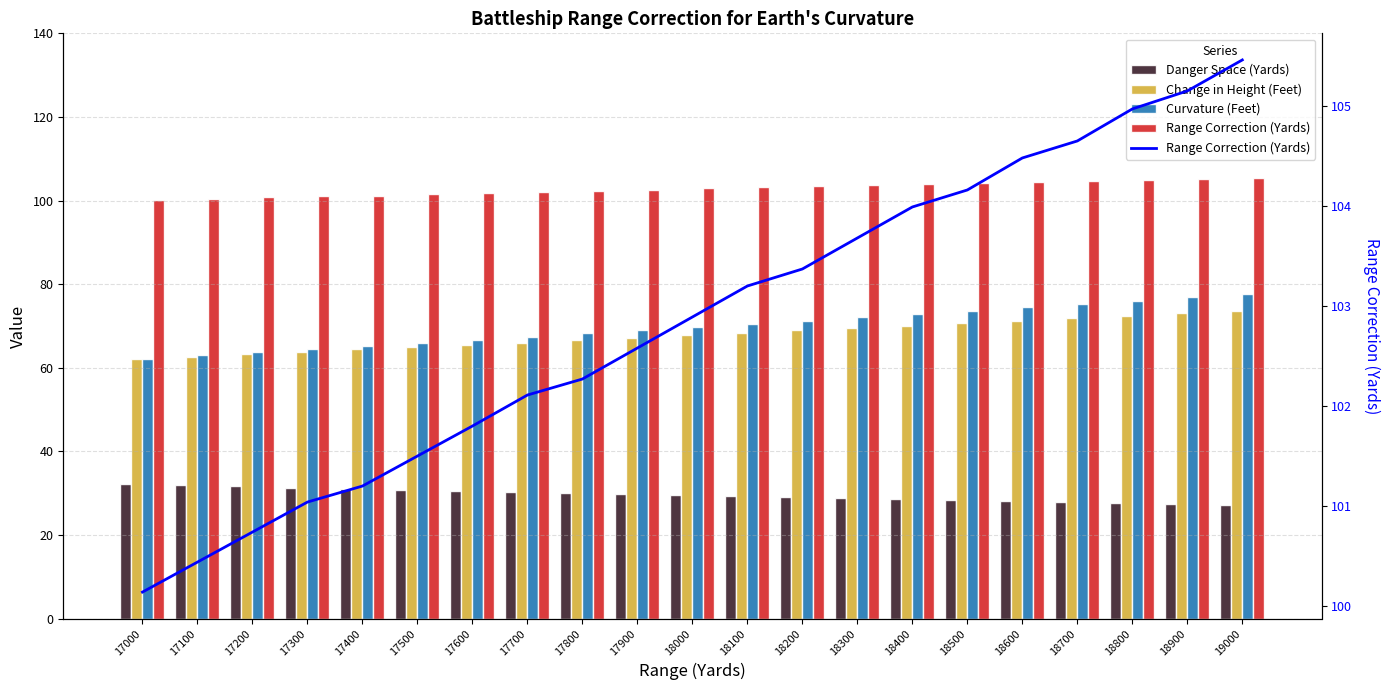

Count the number of categories in the chart.

21